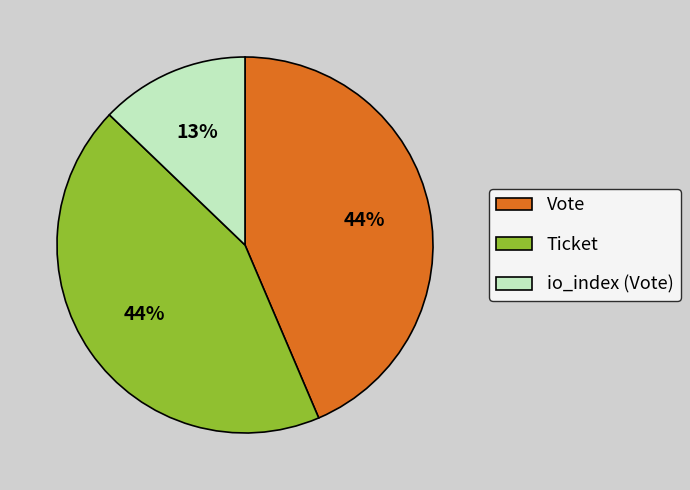

Does Ticket represent more than half of the total?

No